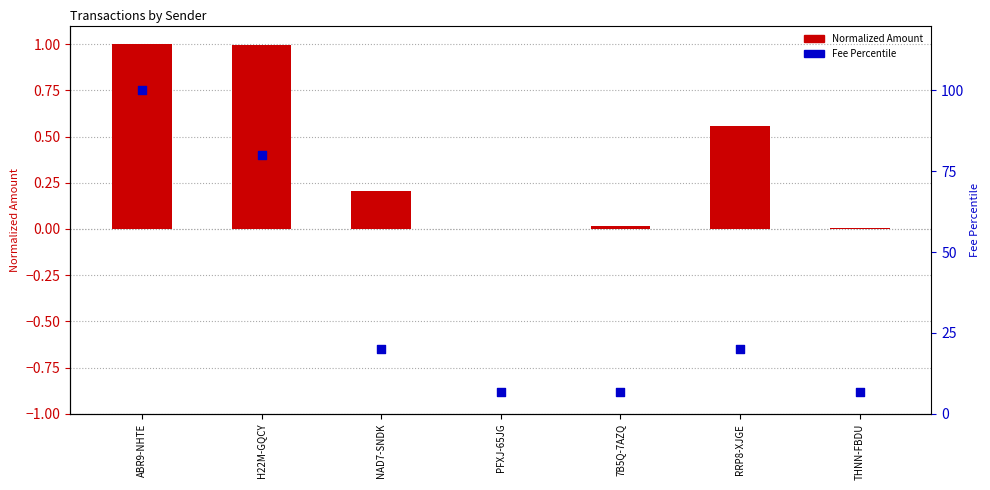

At how many categories does at least one series exceed 3?

7